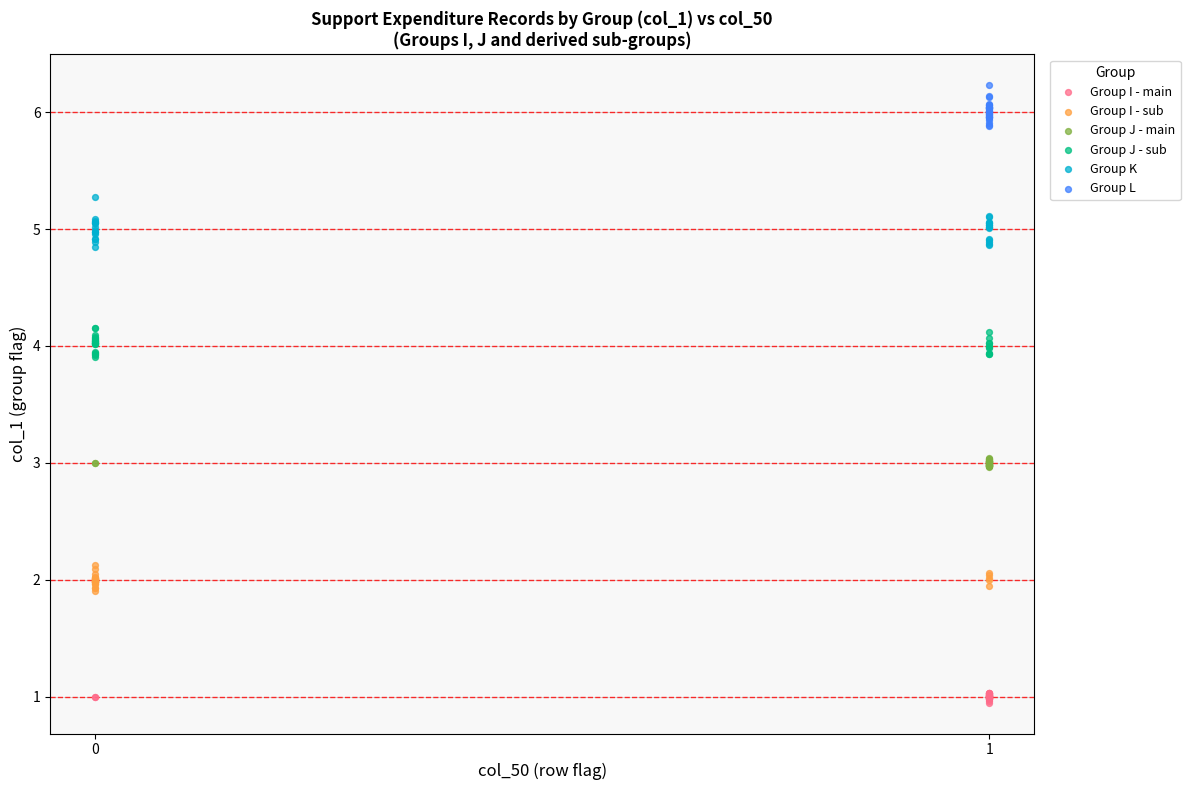

Which series reaches the minimum Y coordinate?

Group I - main